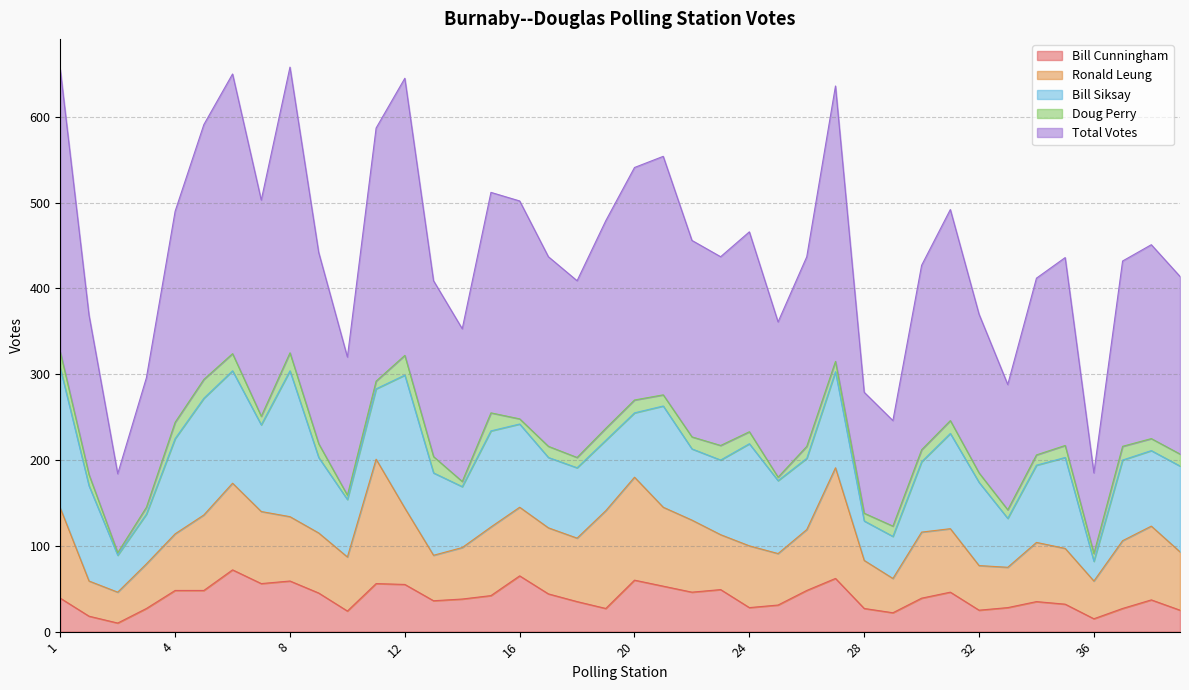

How many lines are shown in the chart?

5